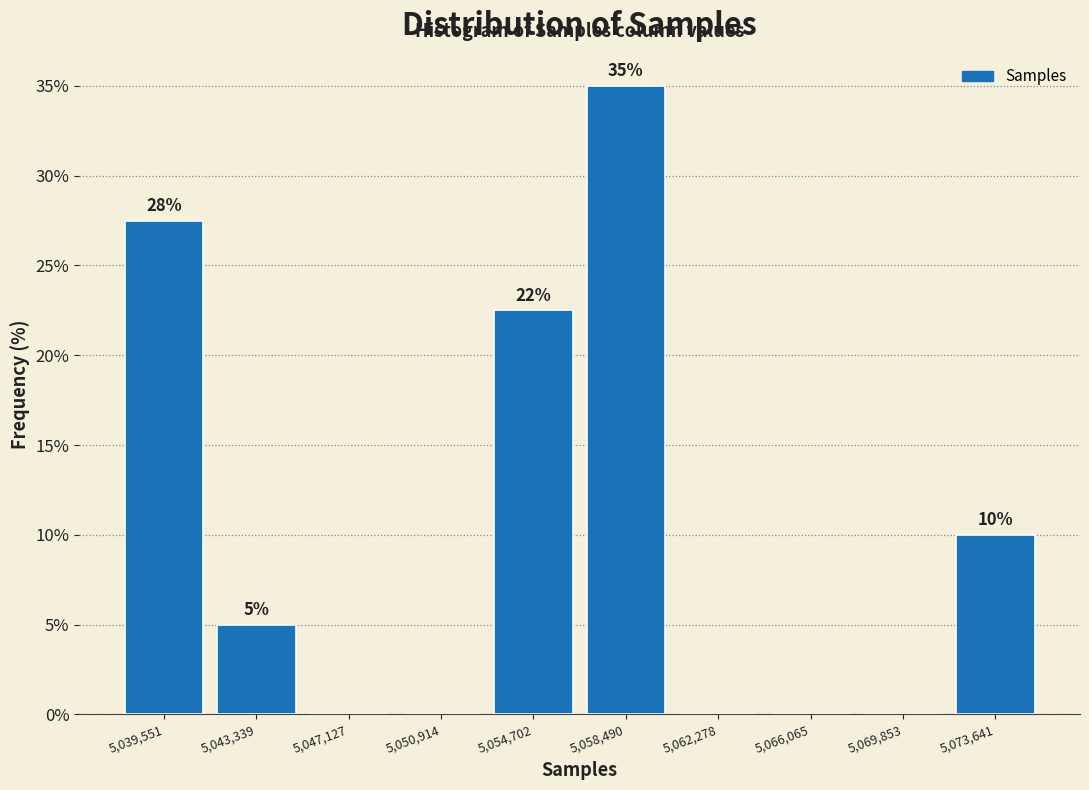

Which range on the x-axis has the tallest bar?

5056500 to 5060500